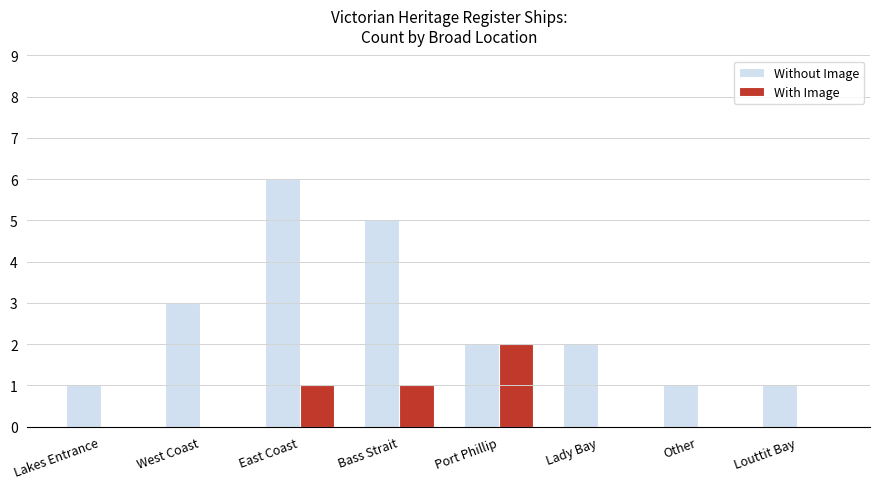

Between East Coast and Port Phillip, which series saw the biggest shift?

Without Image